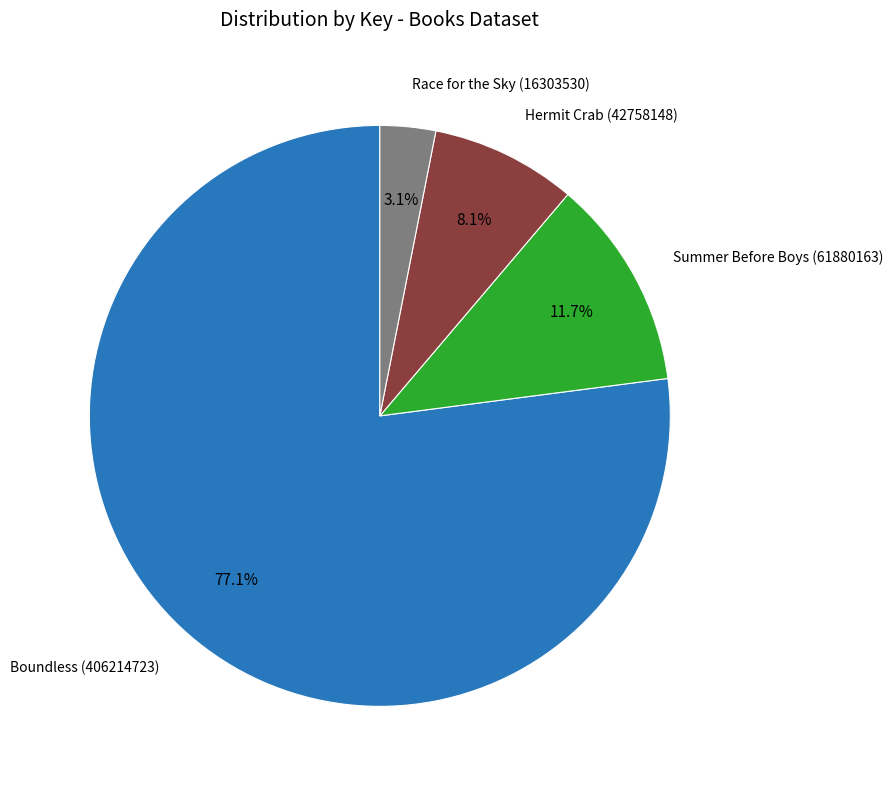

Is there a majority slice in this chart?

Yes